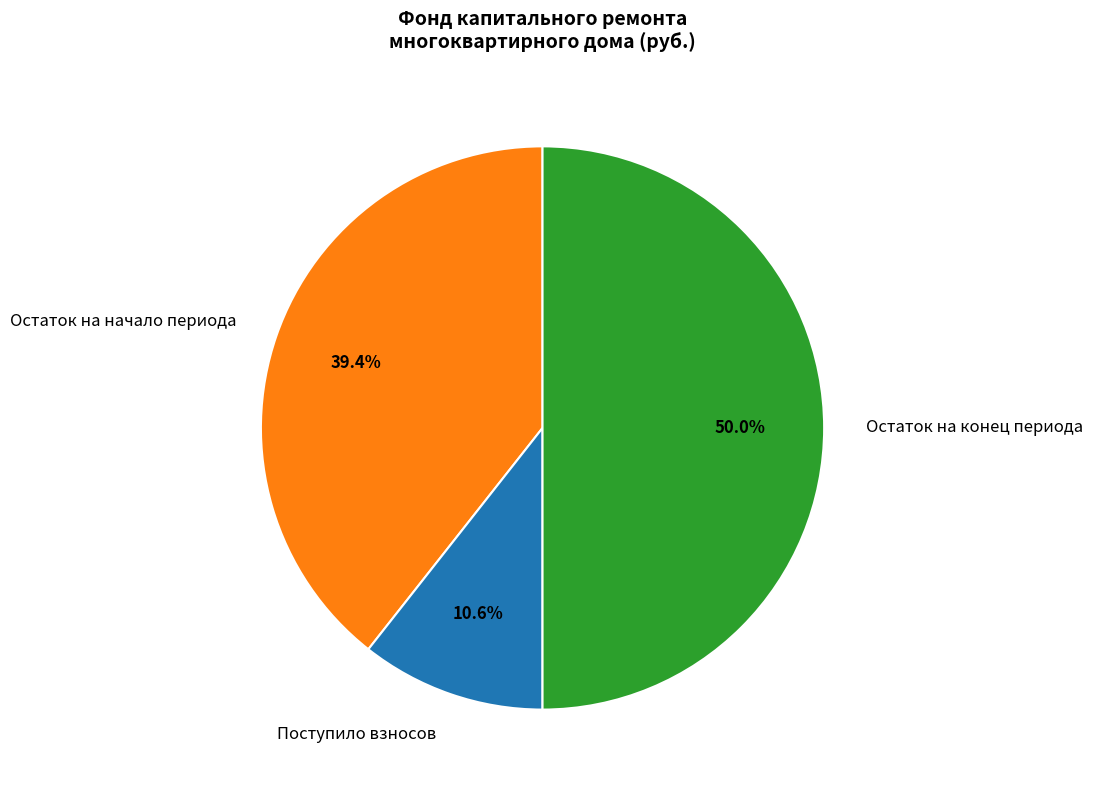

To the nearest percent, what is the average slice percentage?

33%